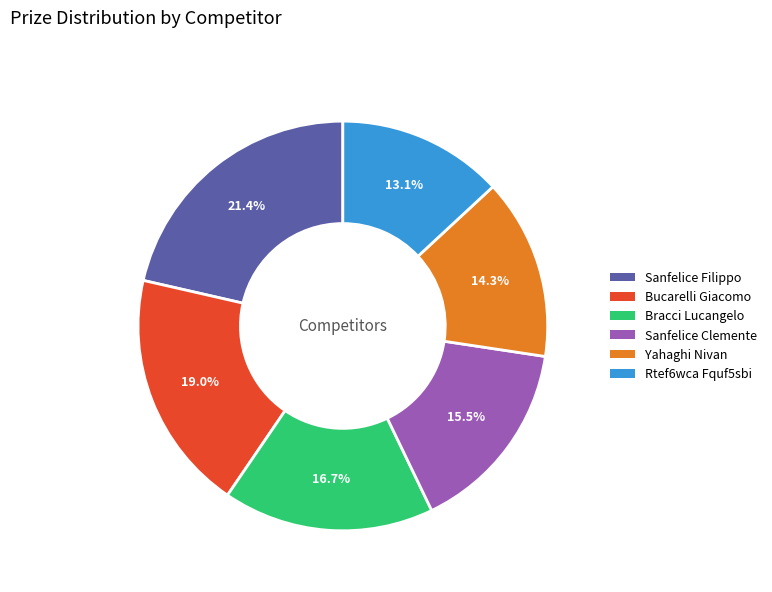

Count the number of slices in the pie.

6